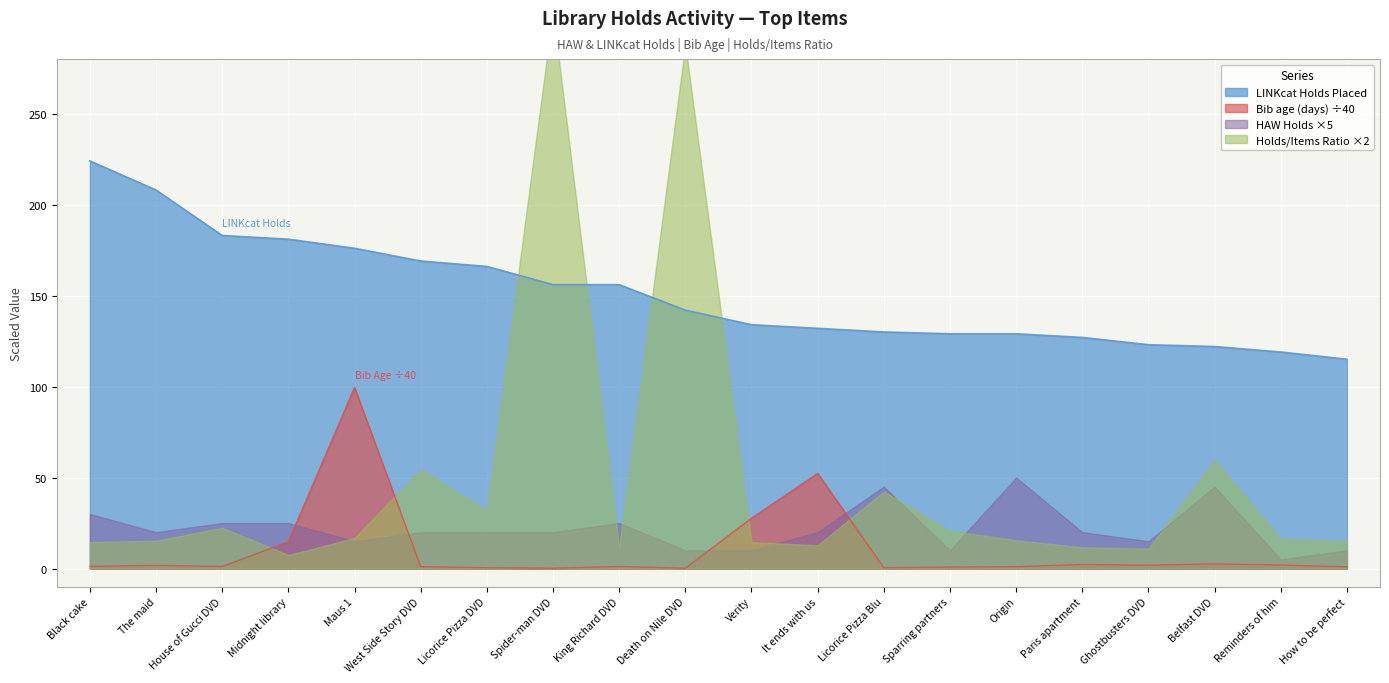

At which label does Bib age (days) reach its minimum?

Spider-man DVD